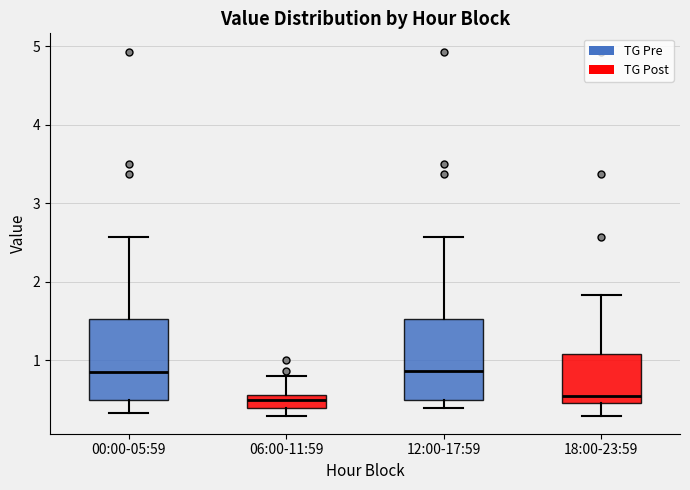

Where is the lower edge of the box for 18:00-23:59 on the y-axis? The values are not printed on the chart, so give them approximately, as read against the axis.

0.5